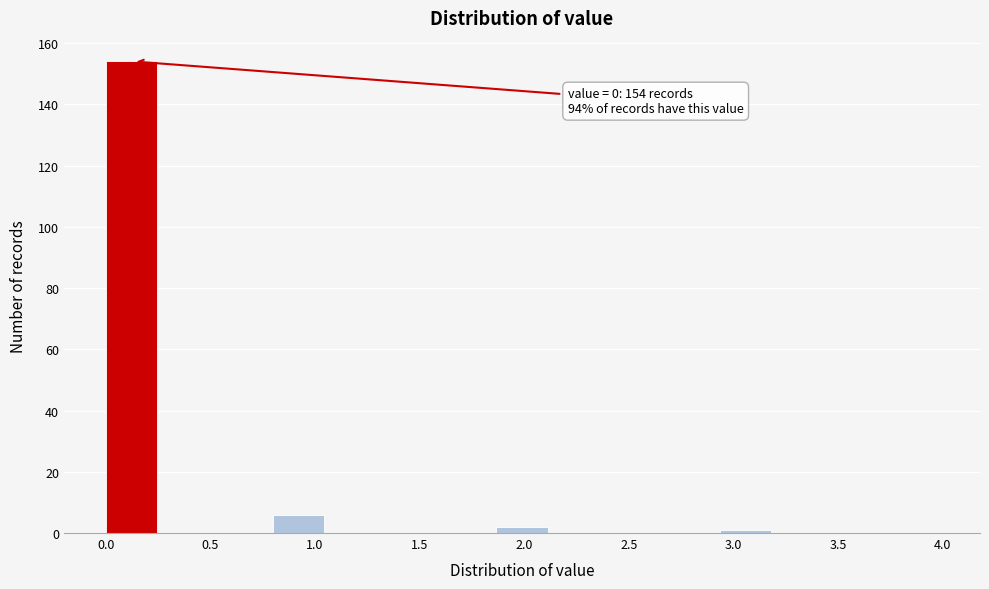

Which range on the x-axis has the tallest bar?

0.00 to 0.25